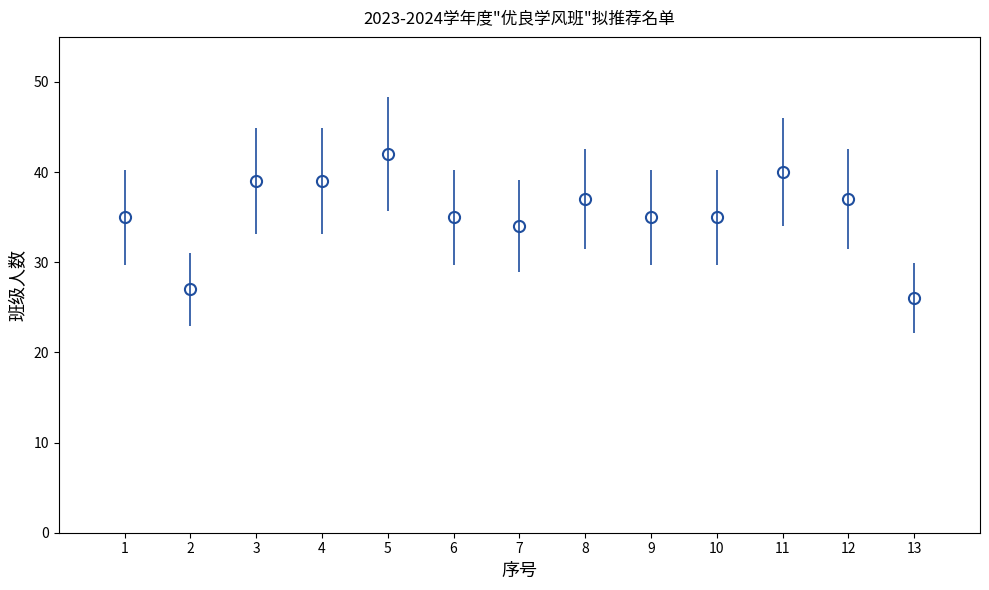

What is the ratio of the value at 12 to the value at 11?

0.9